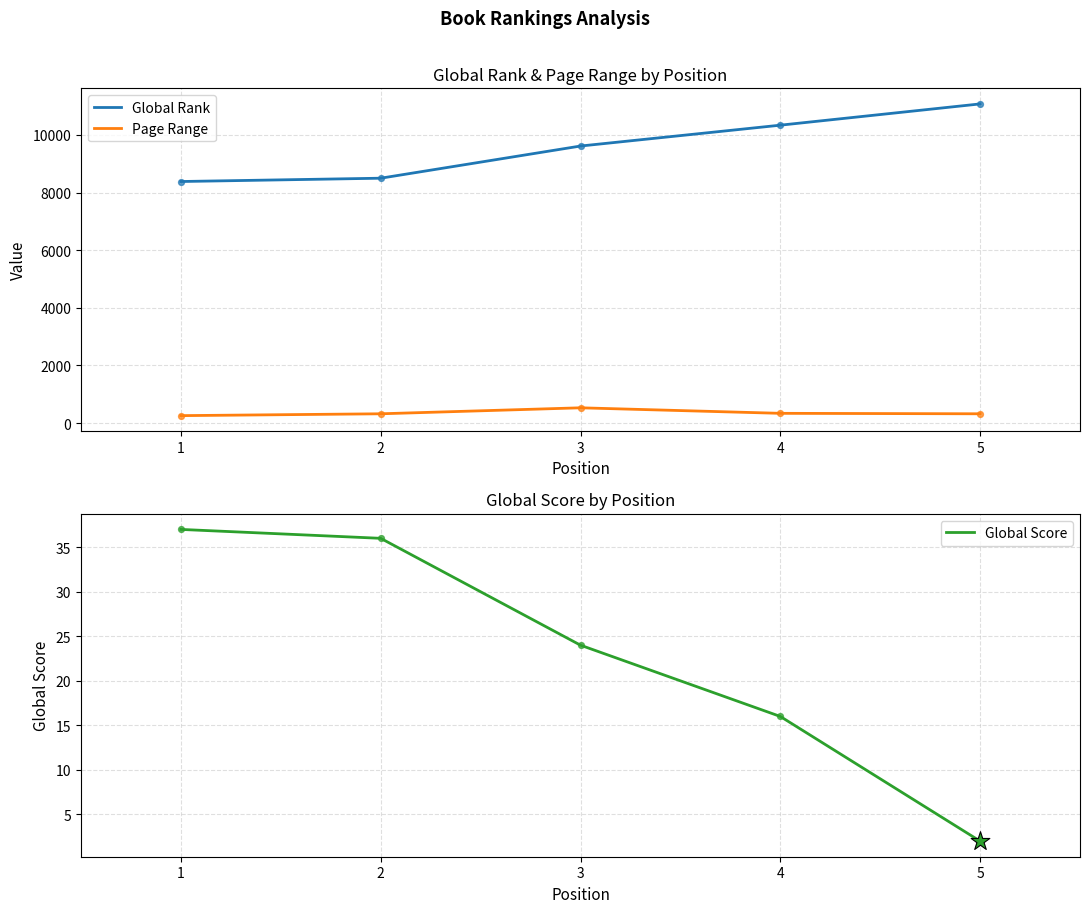

Which series has the largest total across all categories?

Global Rank